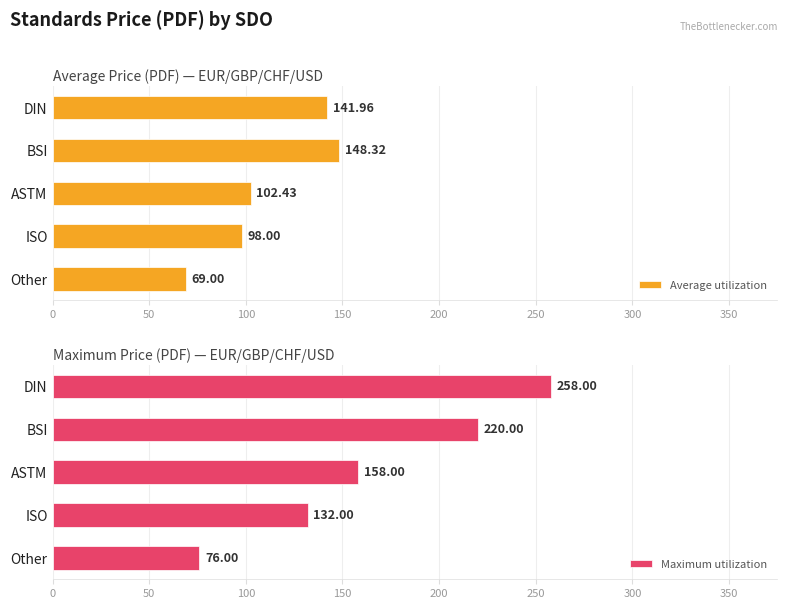

Which series has the largest range (max minus min)?

Maximum utilization